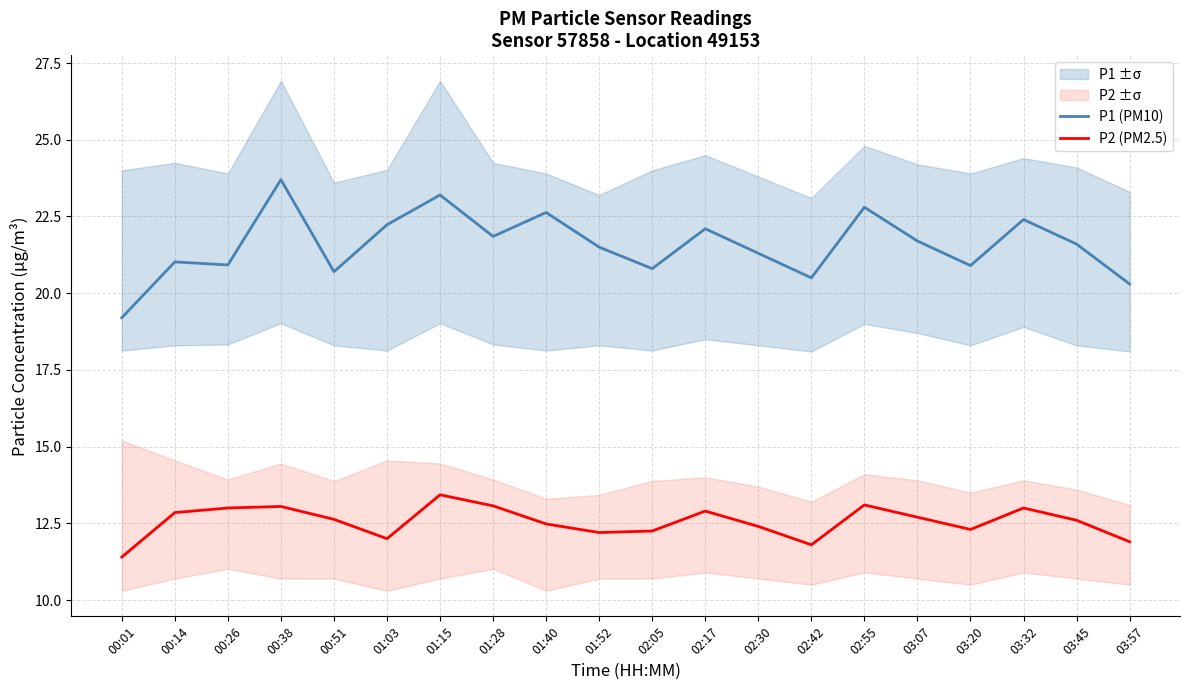

The value of P1 (PM10) at 01:15 is 13.9. True or false?

False